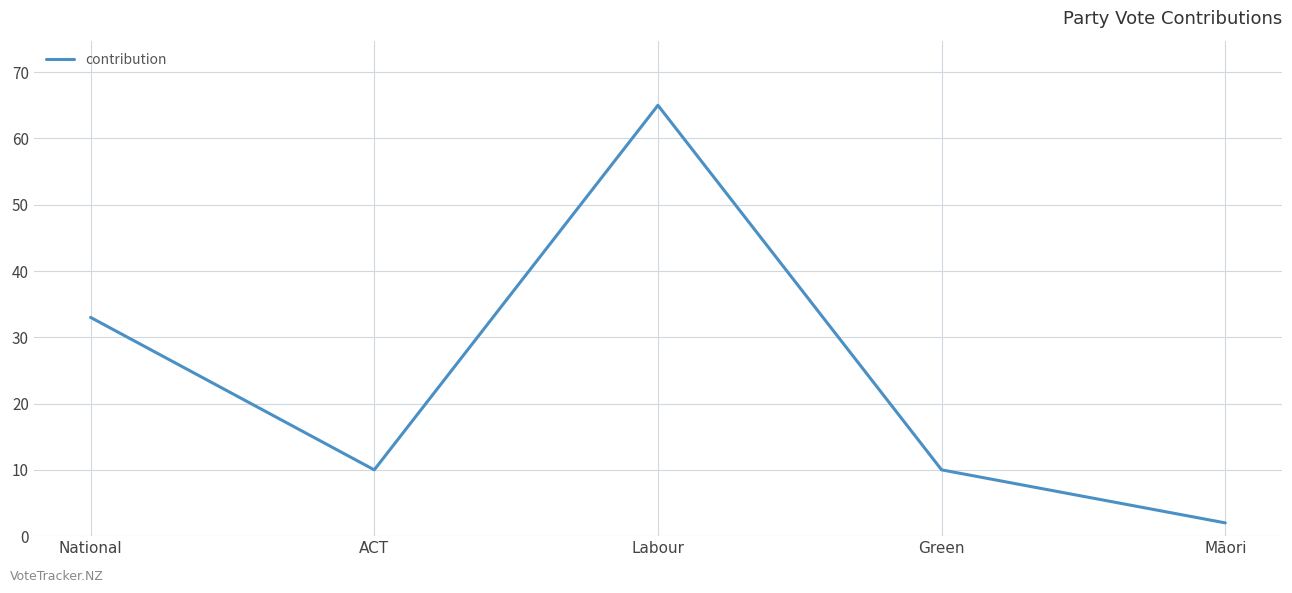

Which label corresponds to the largest value in the chart?

Labour